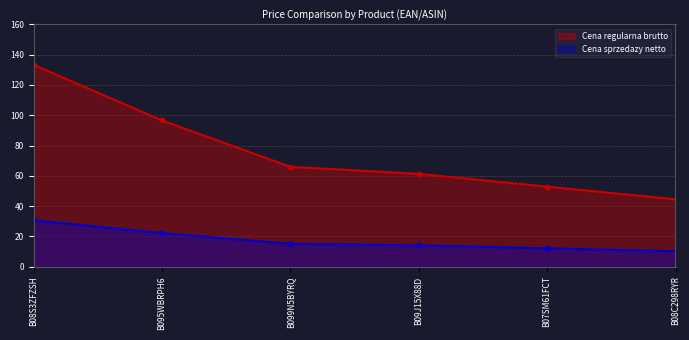

Rank the series at B099N5BYRQ from lowest to highest value.

Cena sprzedazy netto, Cena regularna brutto